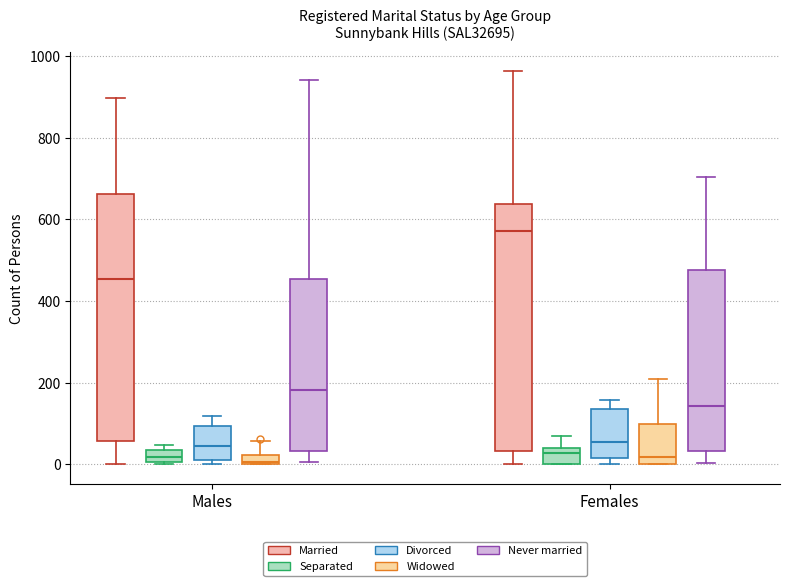

Where does the upper whisker of the box for Females (Separated) end on the y-axis? The values are not printed on the chart, so give them approximately, as read against the axis.

60